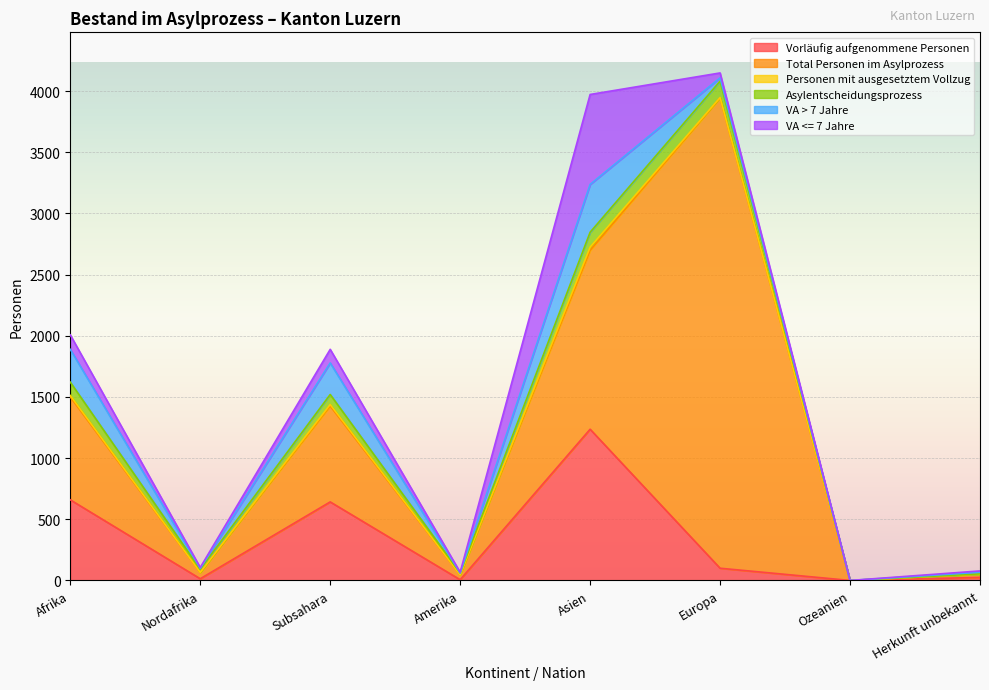

Reading left to right, transcribe all the data shown in this chart.

Vorläufig aufgenommene Personen: Afrika=659	Nordafrika=14	Subsahara=642	Amerika=6	Asien=1236	Europa=100	Ozeanien=0	Herkunft unbekannt=25
Total Personen im Asylprozess: Afrika=841	Nordafrika=52	Subsahara=784	Amerika=40	Asien=1462	Europa=3844	Ozeanien=0	Herkunft unbekannt=27
Personen mit ausgesetztem Vollzug: Afrika=12	Nordafrika=0	Subsahara=12	Amerika=0	Asien=26	Europa=3	Ozeanien=0	Herkunft unbekannt=0
Asylentscheidungsprozess: Afrika=109	Nordafrika=26	Subsahara=82	Amerika=15	Asien=122	Europa=134	Ozeanien=0	Herkunft unbekannt=2
VA > 7 Jahre: Afrika=268	Nordafrika=7	Subsahara=258	Amerika=0	Asien=391	Europa=27	Ozeanien=0	Herkunft unbekannt=13
VA <= 7 Jahre: Afrika=118	Nordafrika=7	Subsahara=111	Amerika=6	Asien=735	Europa=40	Ozeanien=0	Herkunft unbekannt=11